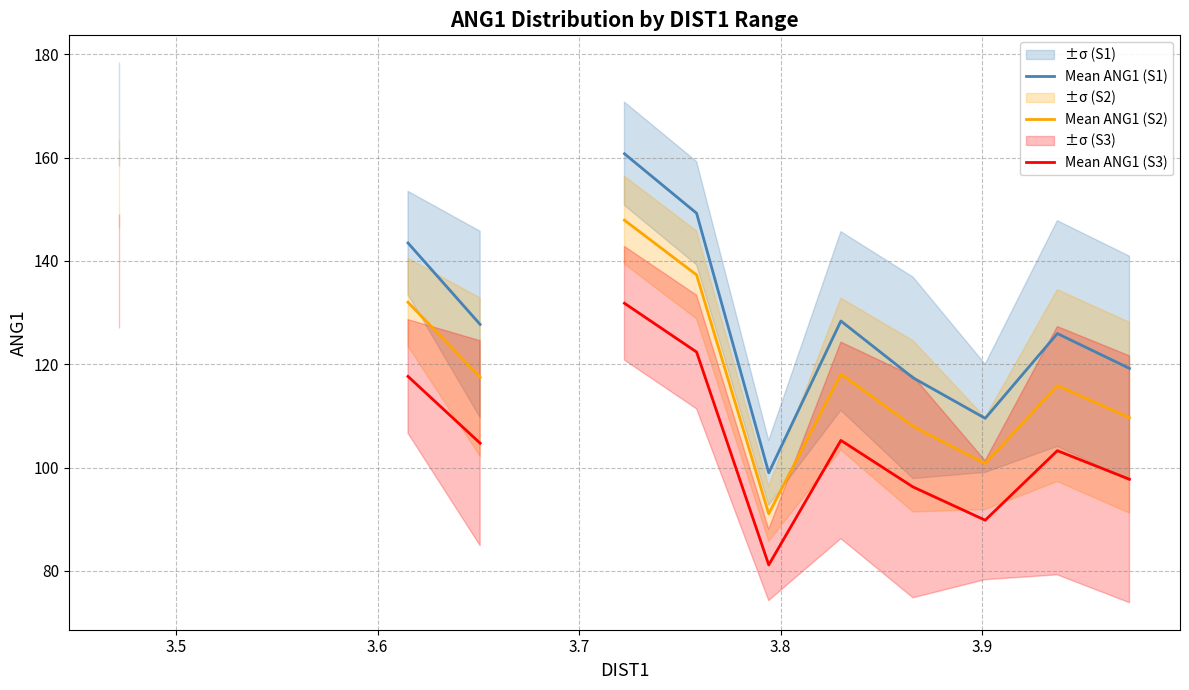

What is the difference between the maximum and minimum values in the Mean ANG1 (S3) series?

56.9